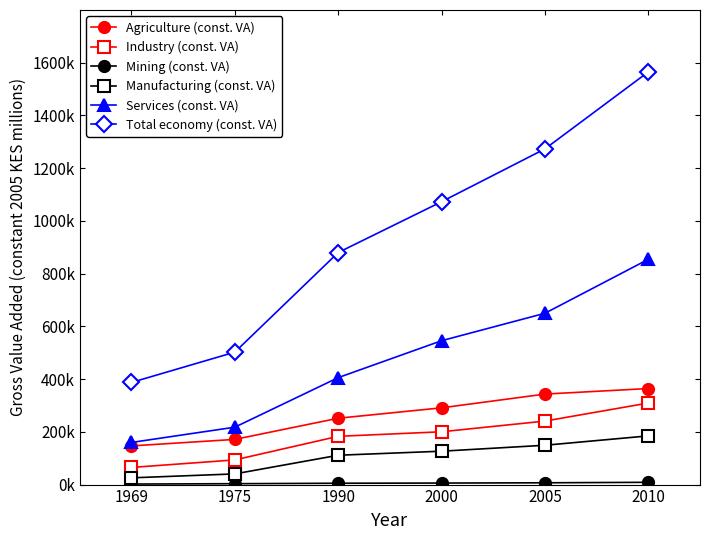

Does the chart have visible grid lines?

No